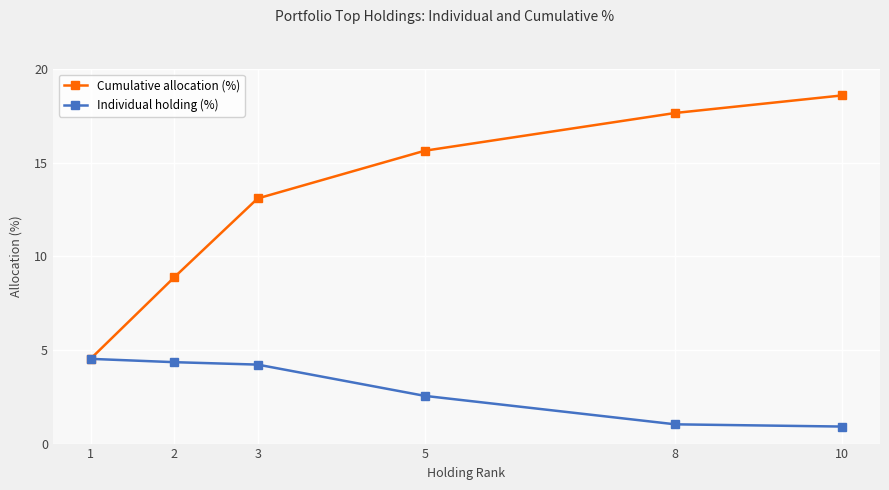

What is the spread (max minus min) of values at 2?

4.5